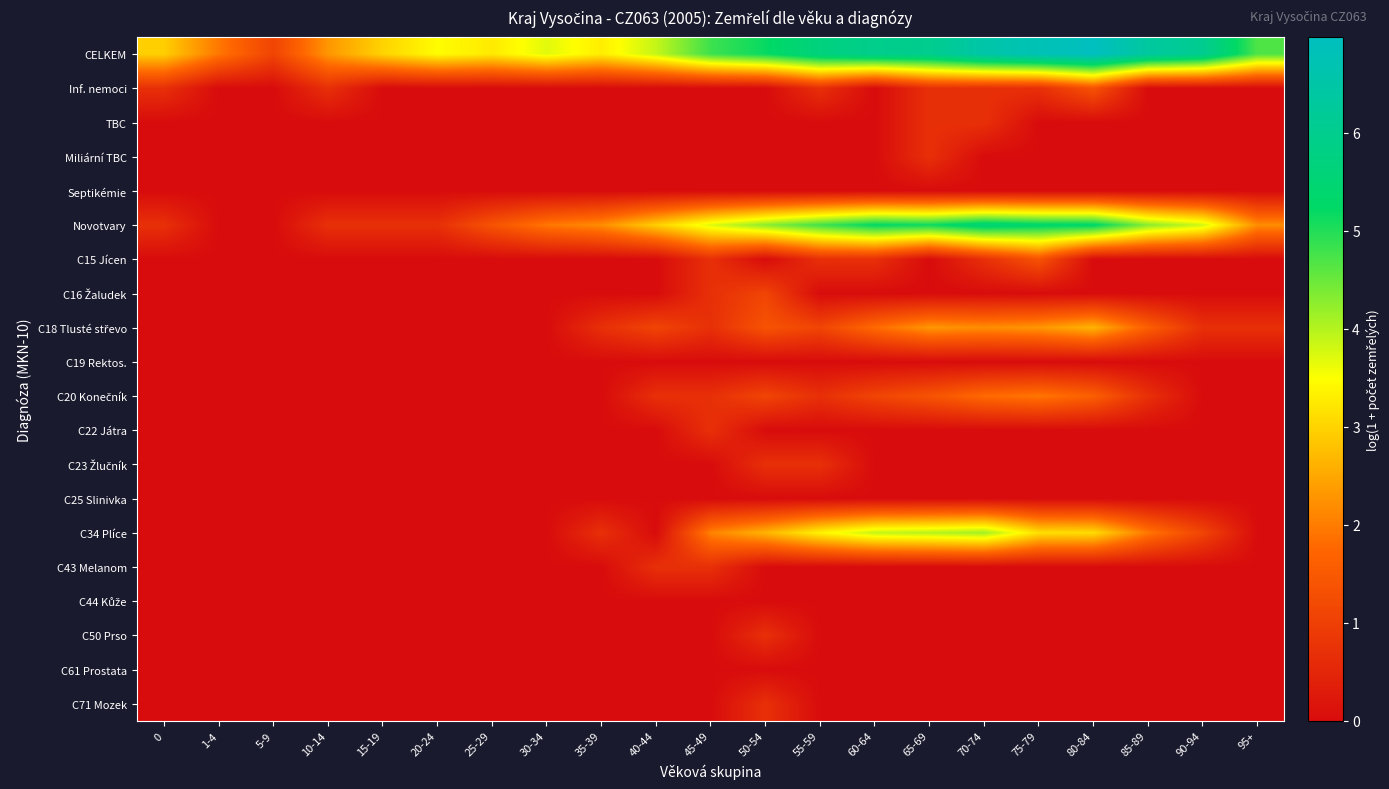

List the series in order of their peak value, highest first.

CELKEM, Novotvary, C34 Plíce, C18 Tlusté střevo, C20 Konečník, Inf. nemoci, C15 Jícen, C16 Žaludek, TBC, Miliární TBC, C22 Játra, C23 Žlučník, C43 Melanom, C50 Prso, C71 Mozek, Septikémie, C19 Rektos., C25 Slinivka, C44 Kůže, C61 Prostata